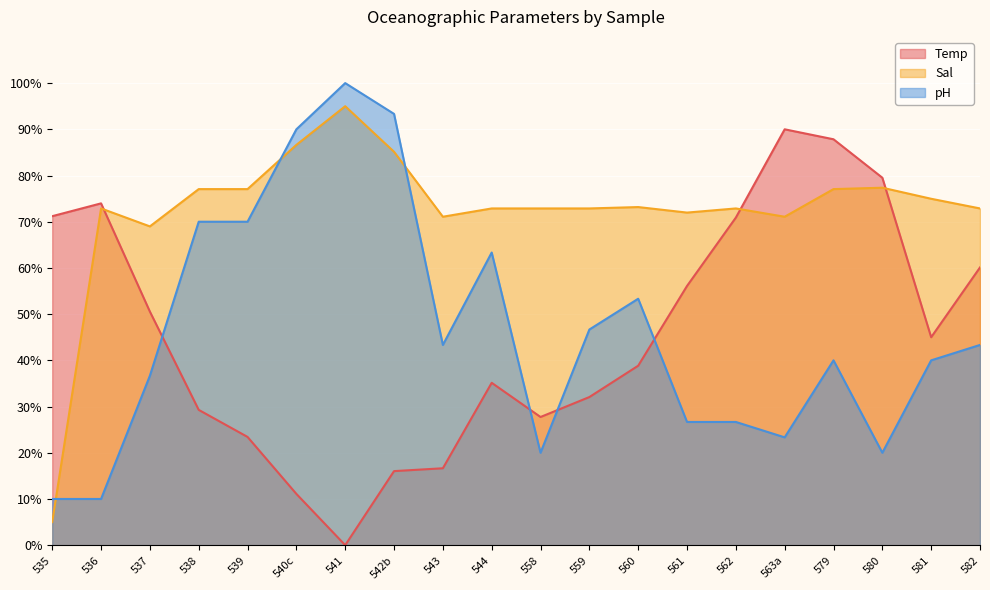

How many times do pH and Sal cross each other?

3